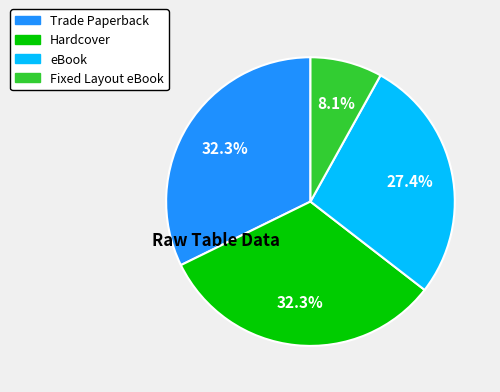

Between eBook and Trade Paperback, which is larger?

Trade Paperback